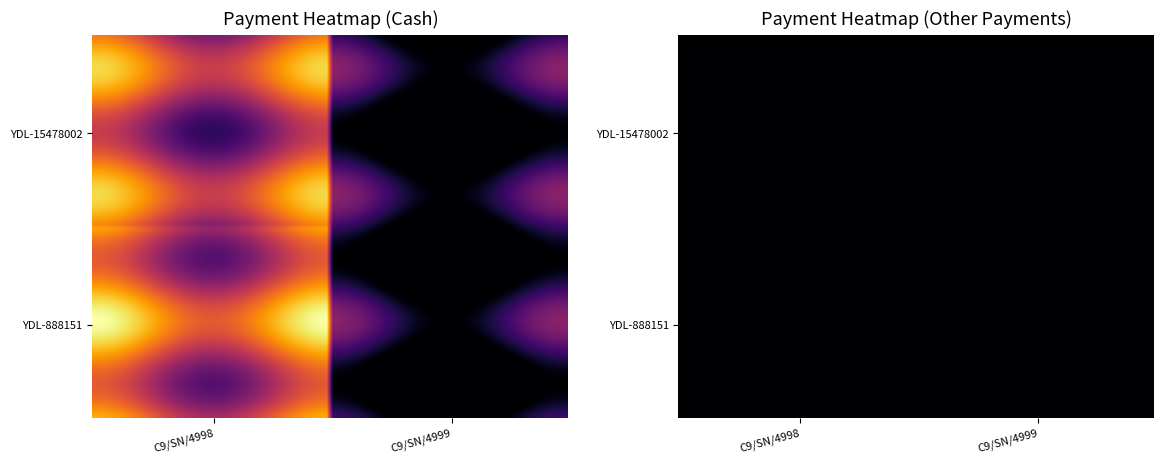

At how many categories does at least one series exceed 2613?

1